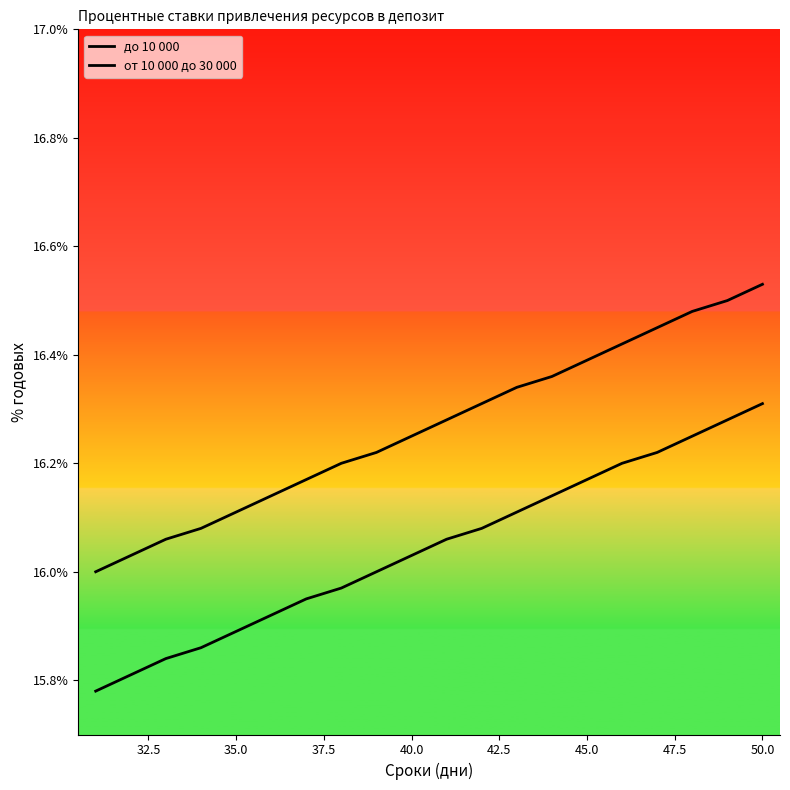

Is this an area chart (filled region under the line)?

No